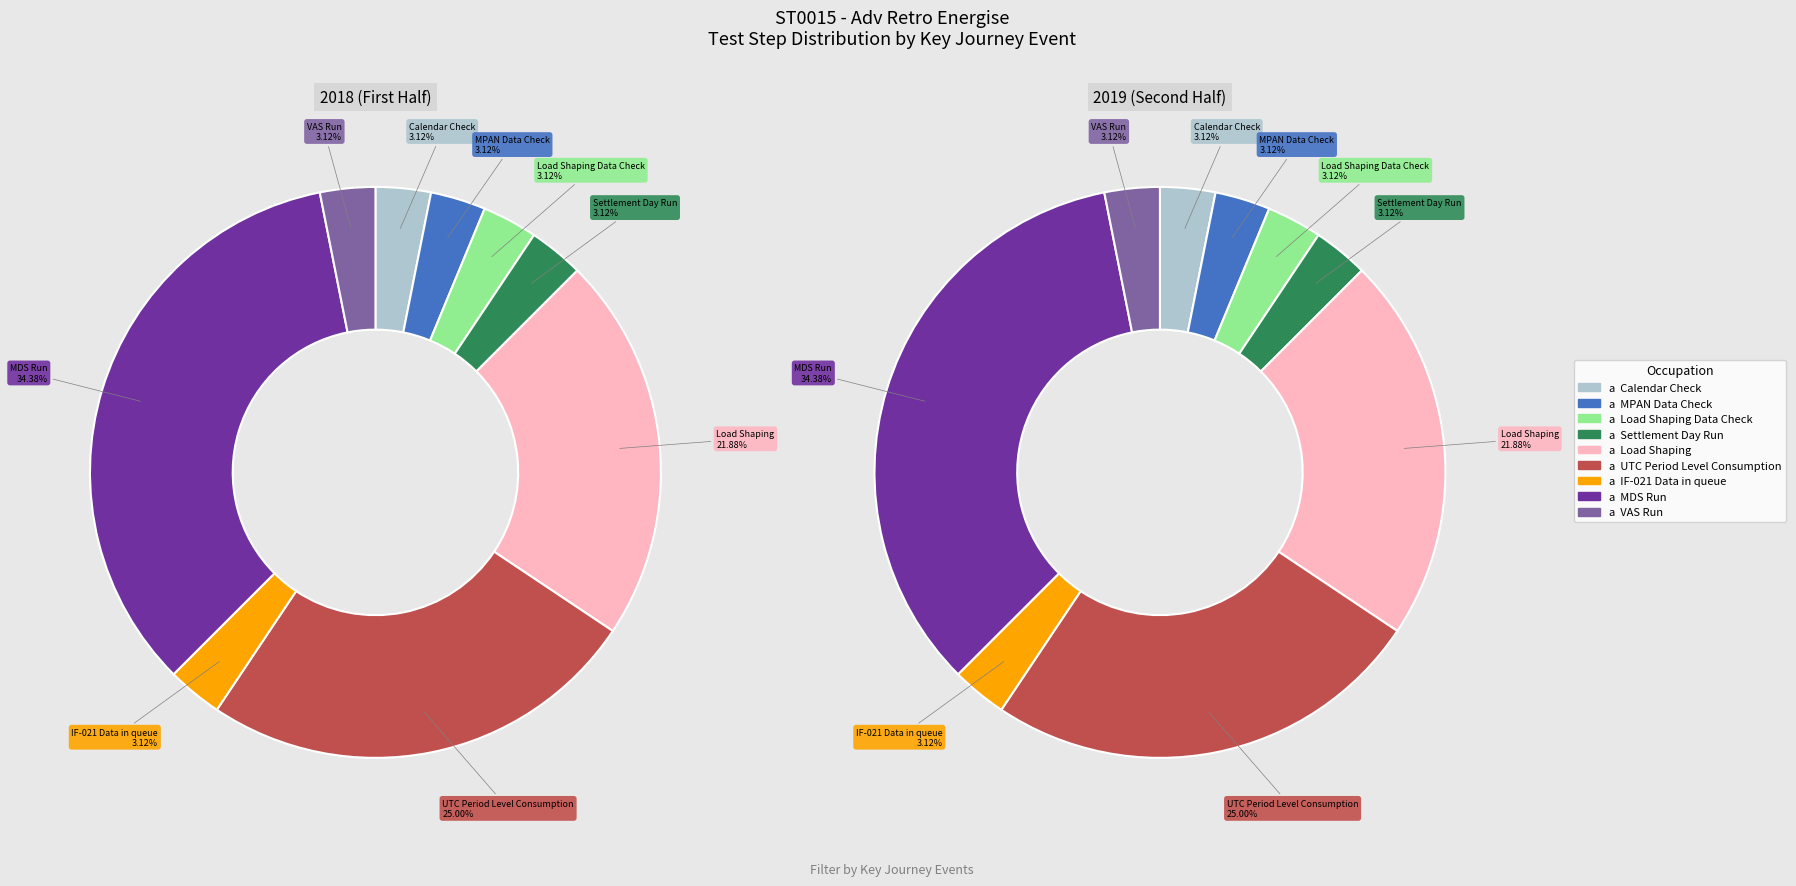

To the nearest percent, what is the difference between the largest and smallest slice percentages?

31%